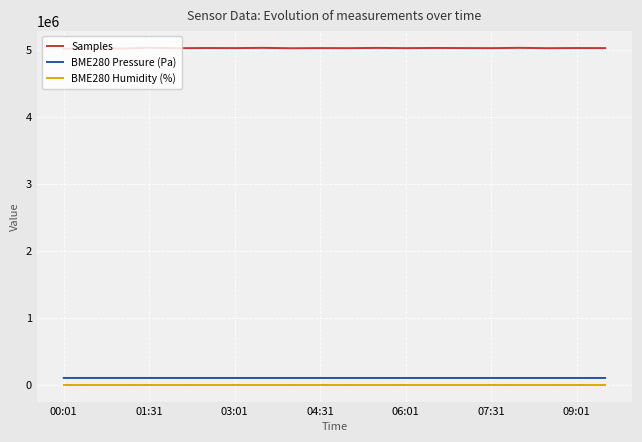

List the series in order of their peak value, lowest first.

BME280 Humidity (%), BME280 Pressure (Pa), Samples